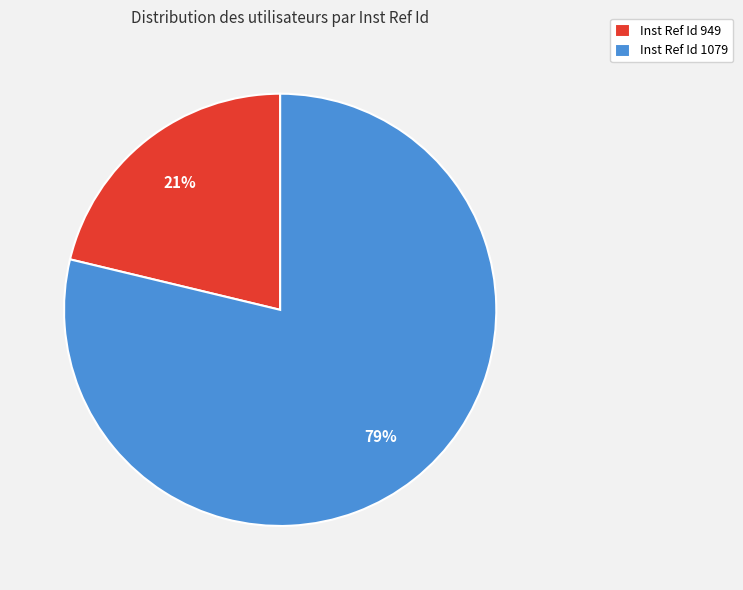

Is the sum of Inst Ref Id 1079 and Inst Ref Id 949 greater than half?

Yes